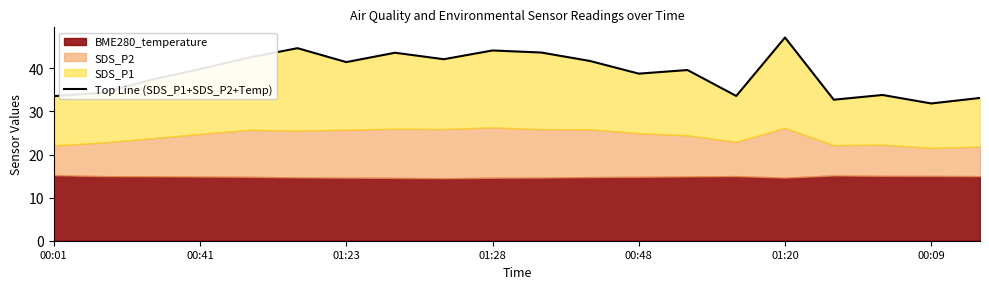

What is the sum of all values?

779.8